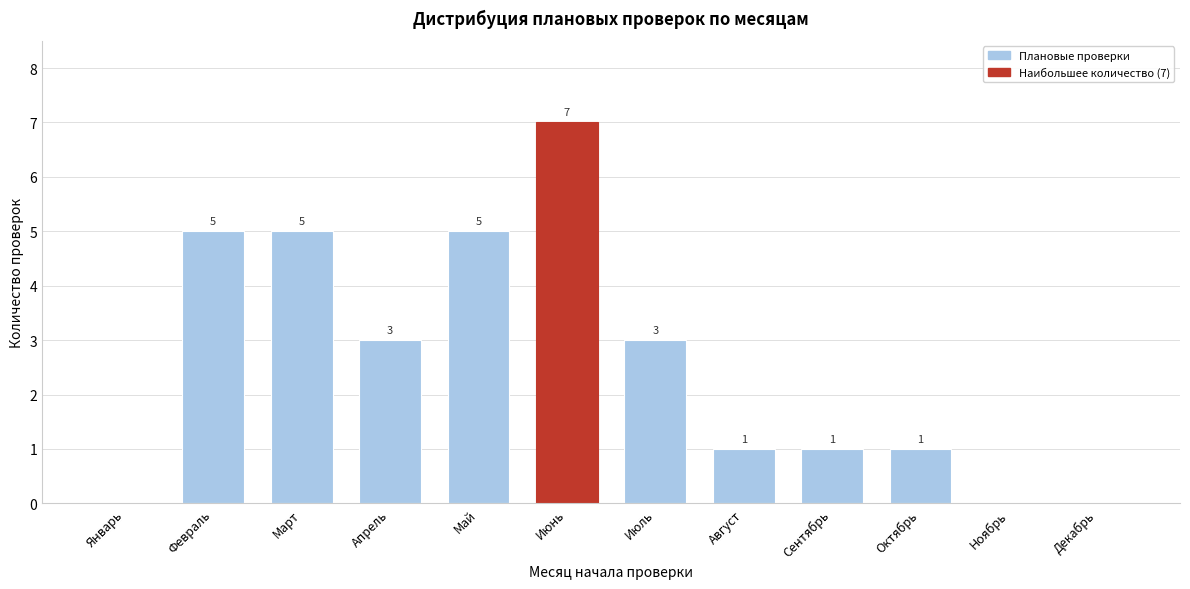

Reading left to right, list all the values displayed in this chart.

Январь=0	Февраль=5	Март=5	Апрель=3	Май=5	Июнь=7	Июль=3	Август=1	Сентябрь=1	Октябрь=1	Ноябрь=0	Декабрь=0